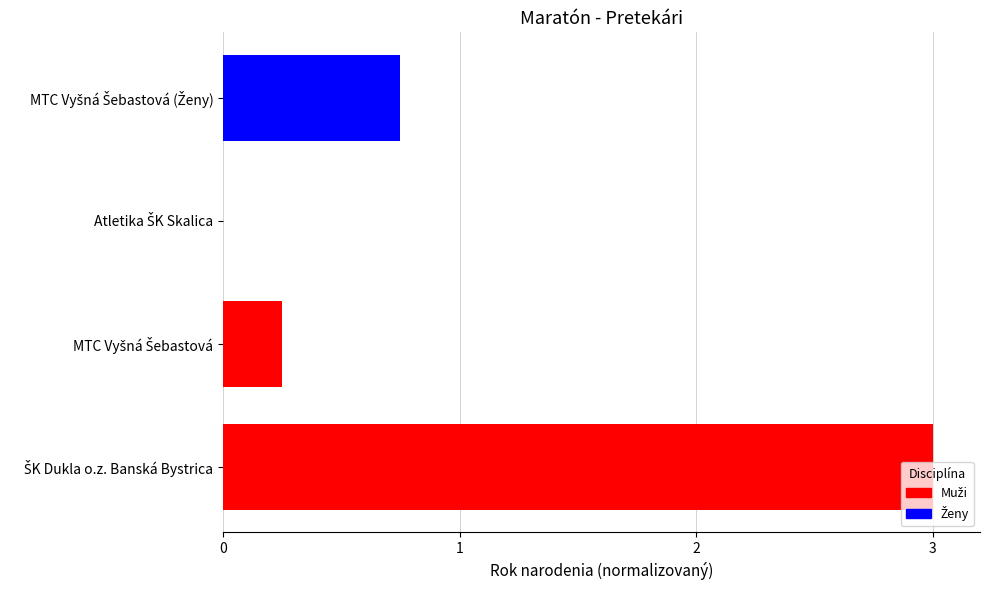

What is the difference between the maximum and second lowest values?

2.8